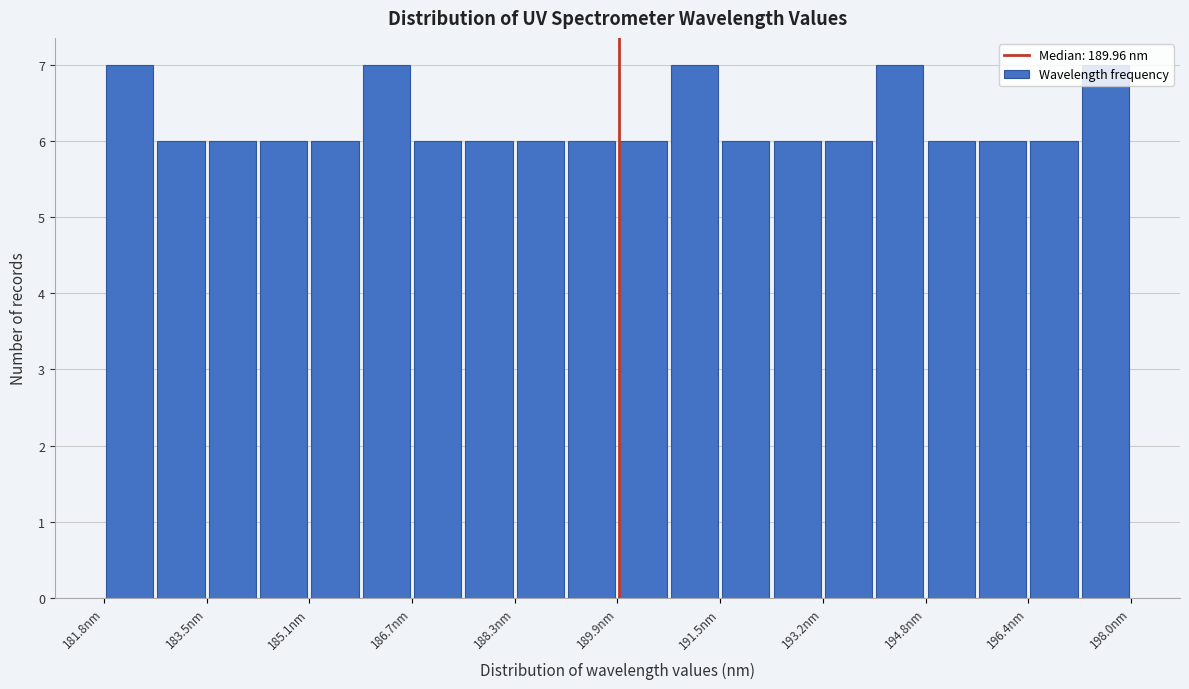

What is the height of the bar covering 195.6 to 196.4 on the x-axis? Neither the bar edges nor the heights are printed on the chart, so give them approximately, as read against the axes.

6